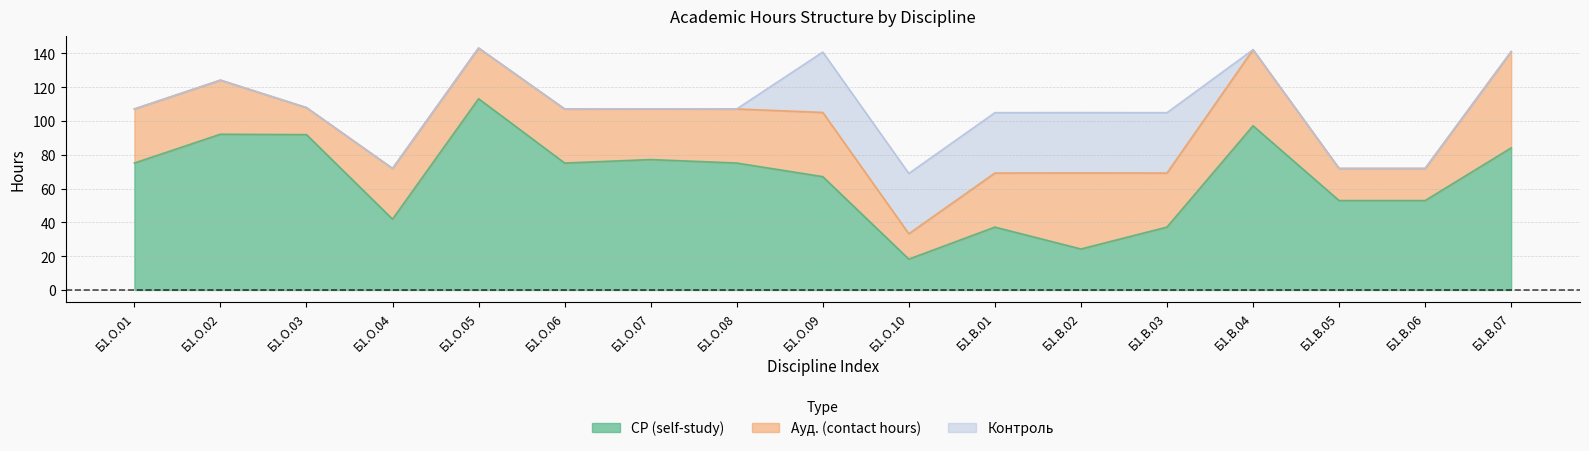

What are all the series names shown in the legend?

СР (self-study), Ауд. (contact hours), Контроль